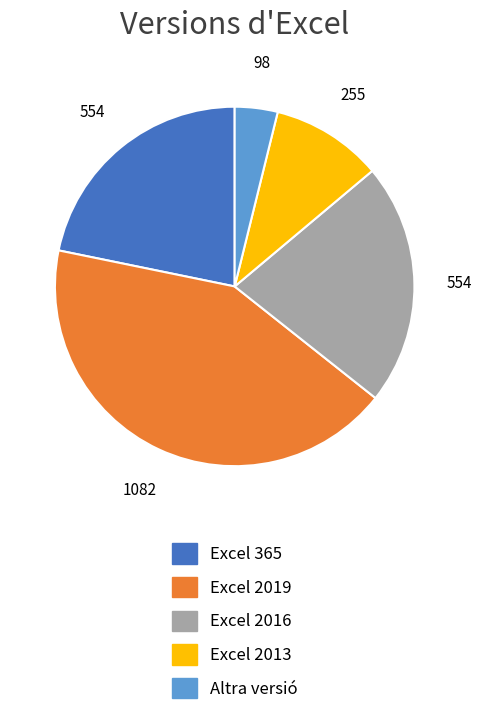

Does Excel 2013 account for over 50% of the chart?

No